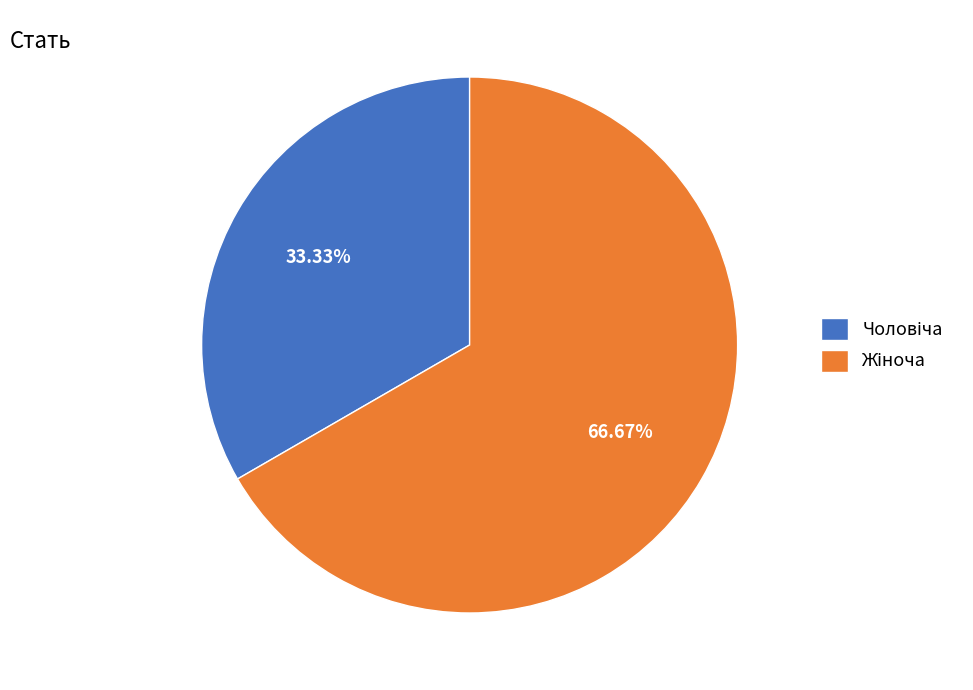

Is there any slice that represents more than half of the pie?

Yes